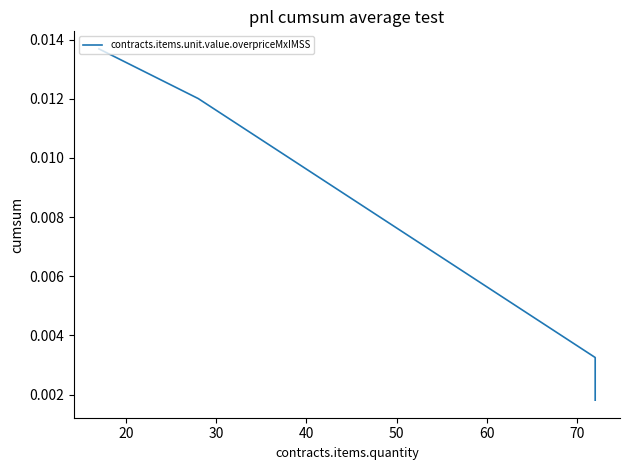

The value at 20 is 0.0. True or false?

True